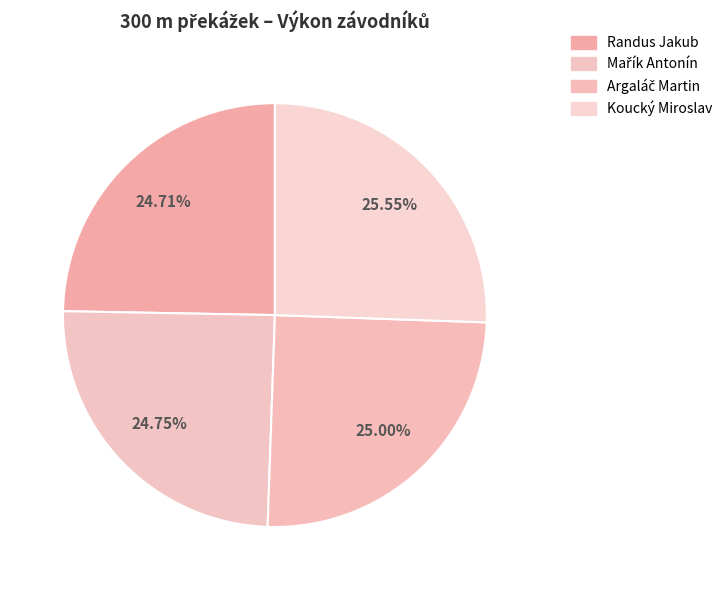

What is the change in value from Randus Jakub to Argaláč Martin?

+0.5